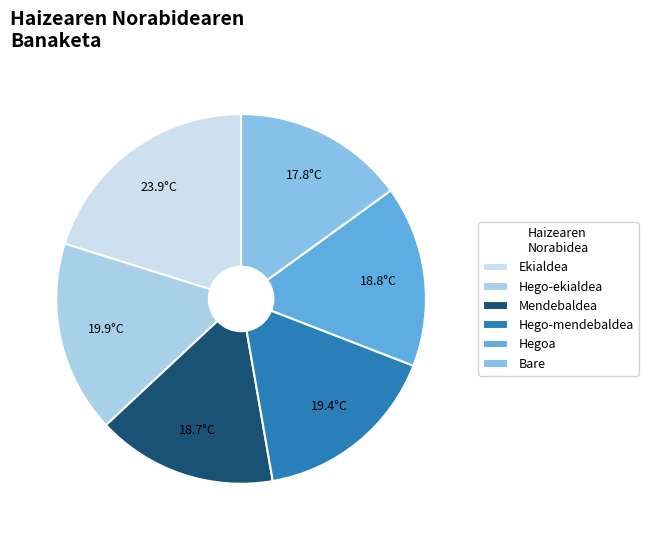

Count the number of slices in the pie.

6